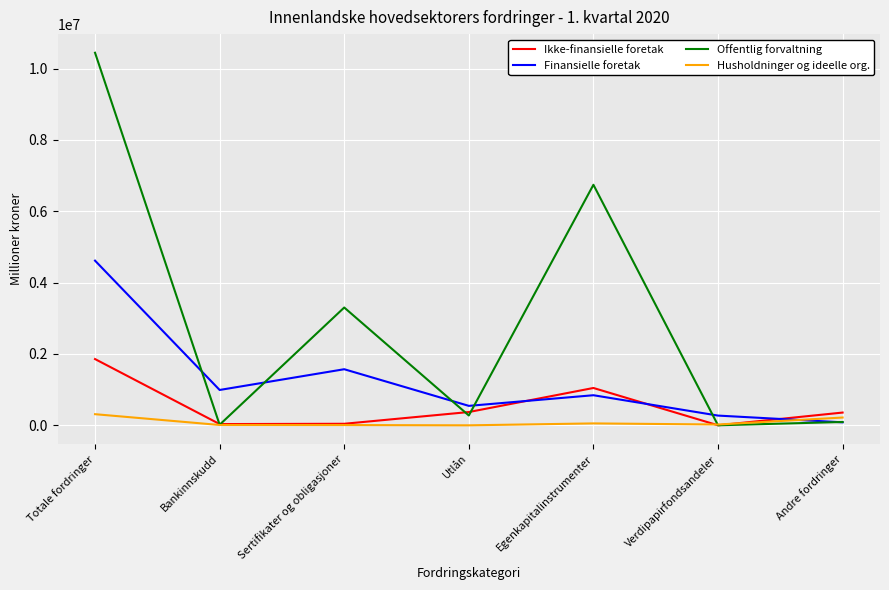

List the labels in order of Finansielle foretak value, smallest first.

Andre fordringer, Verdipapirfondsandeler, Utlån, Egenkapitalinstrumenter, Bankinnskudd, Sertifikater og obligasjoner, Totale fordringer